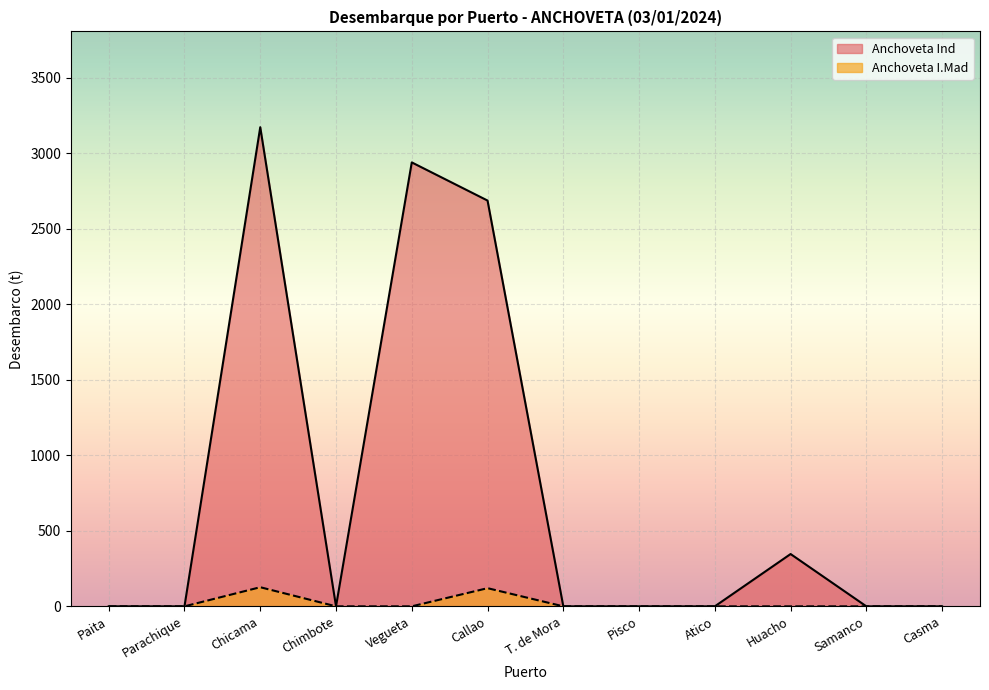

The value of Anchoveta I.Mad at Vegueta is 44.3. True or false?

False